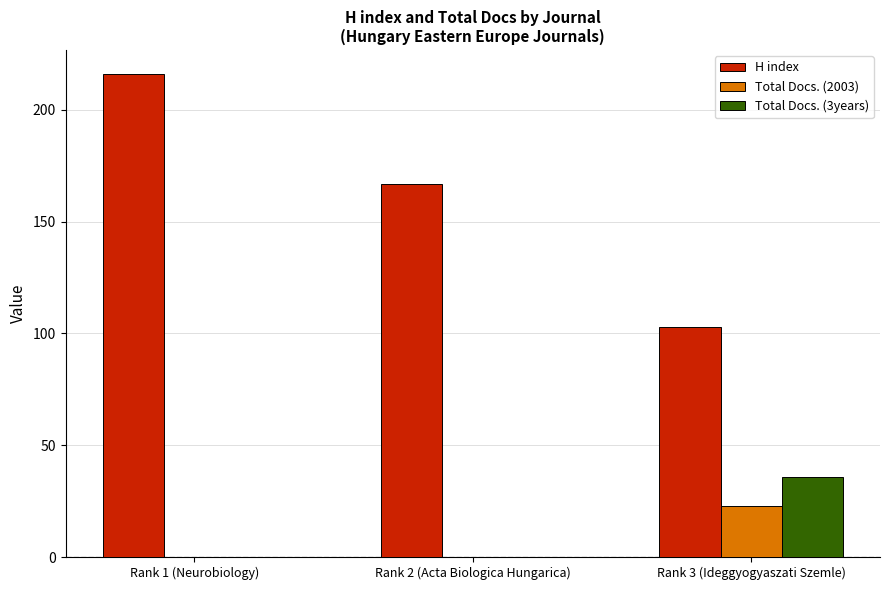

What is the highest value of the H index series?

216